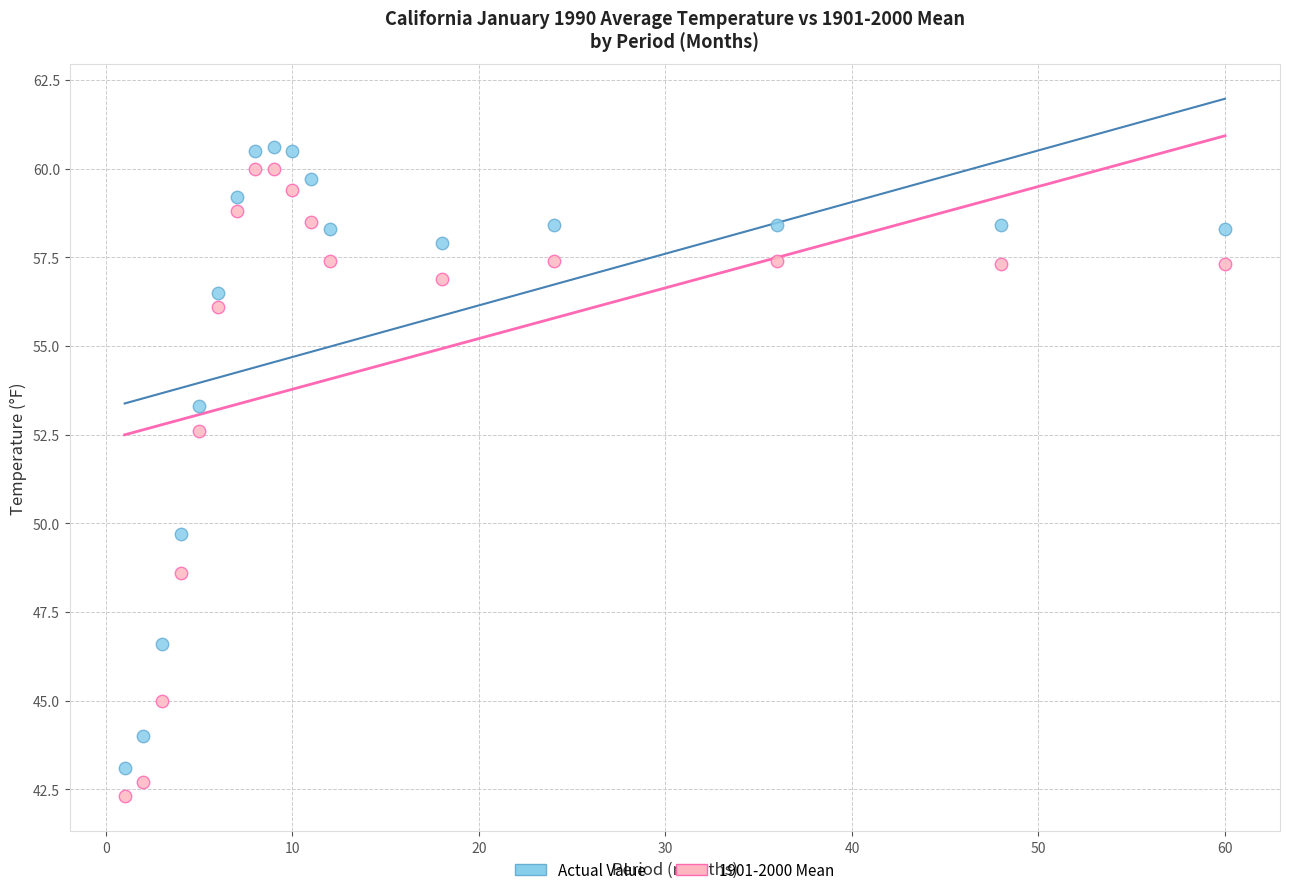

In the Actual Value series, what Y value is closest to 51?

49.7